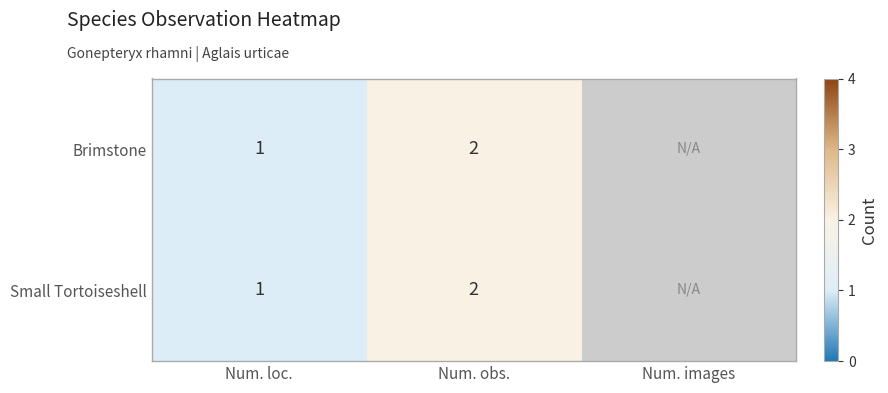

What is the total value across all series at Num. obs.?

4